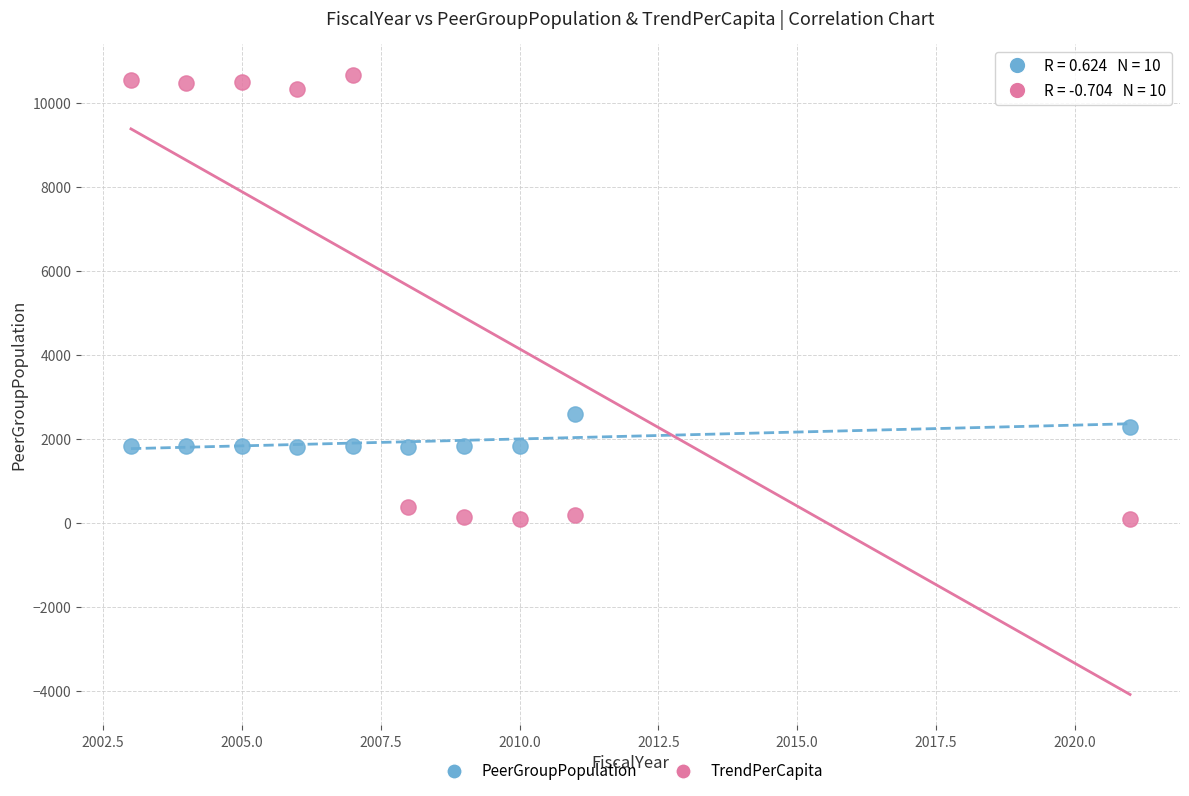

Across all data points, what is the range of Y values (max minus min)?

10566.9